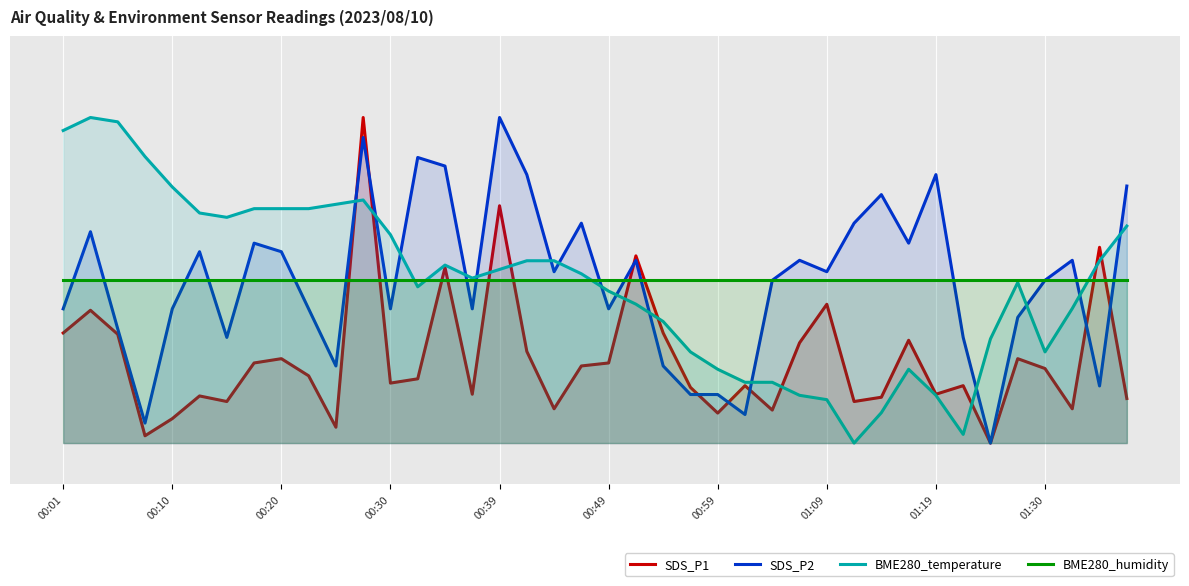

At which category does the chart reach its peak across all series?

11